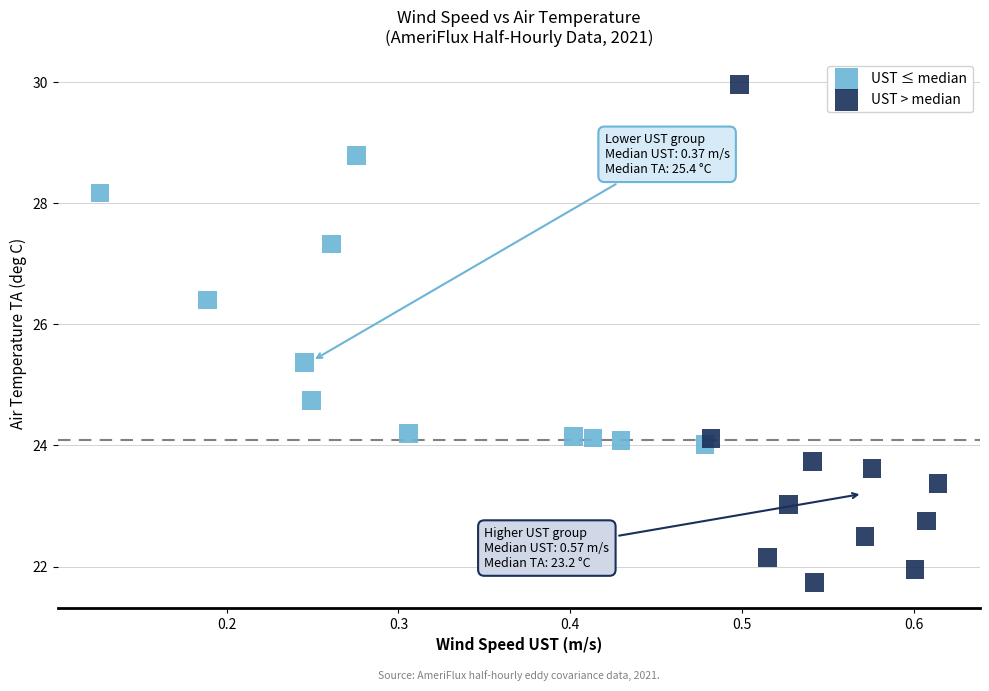

Which series reaches the minimum Y coordinate?

UST > median